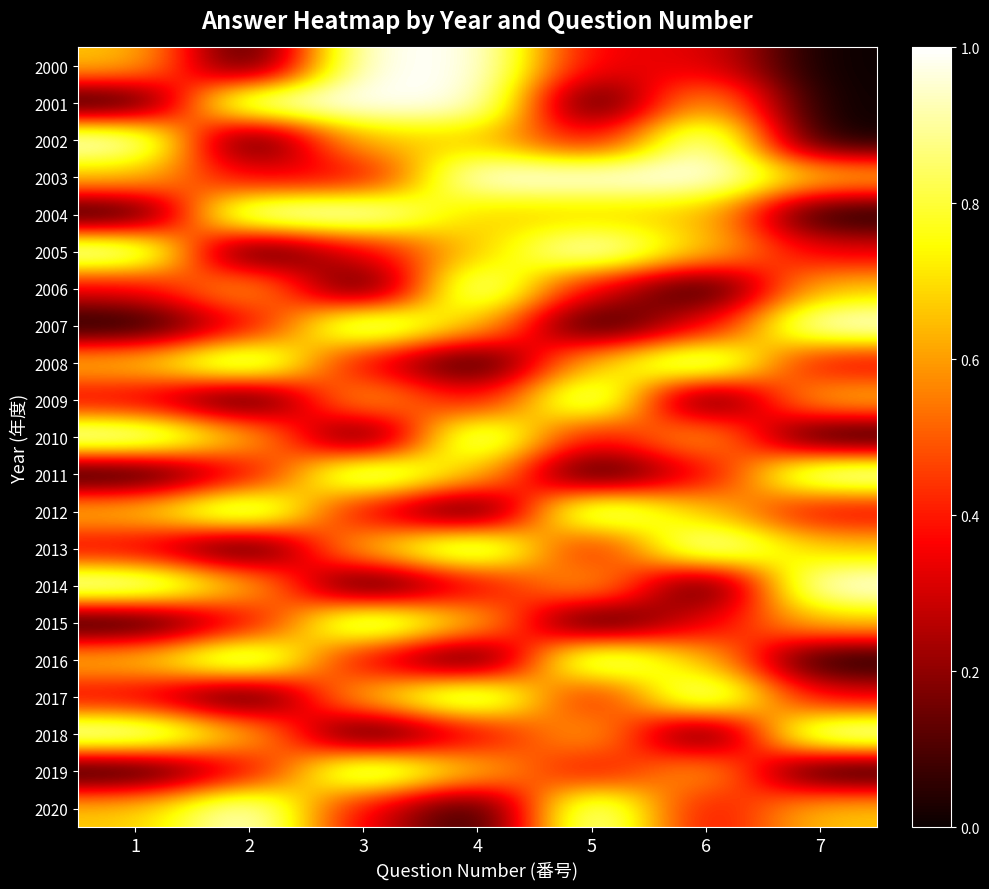

Reading left to right, what are all the values shown in this chart?

2000: 1=0.7	2=0.0	3=1.0	4=1.0	5=0.3	6=0.3	7=0.0
2001: 1=0.0	2=1.0	3=1.0	4=1.0	5=0.0	6=0.7	7=0.0
2002: 1=1.0	2=0.0	3=0.7	4=0.7	5=0.3	6=1.0	7=0.0
2003: 1=0.7	2=0.3	3=0.3	4=1.0	5=1.0	6=1.0	7=0.7
2004: 1=0.0	2=1.0	3=1.0	4=0.7	5=0.7	6=0.7	7=0.0
2005: 1=1.0	2=0.0	3=0.3	4=0.7	5=1.0	6=0.7	7=0.3
2006: 1=0.3	2=0.7	3=0.0	4=1.0	5=0.3	6=0.0	7=0.7
2007: 1=0.0	2=0.3	3=1.0	4=0.7	5=0.0	6=0.3	7=1.0
2008: 1=0.7	2=1.0	3=0.3	4=0.0	5=0.7	6=1.0	7=0.3
2009: 1=0.3	2=0.0	3=0.7	4=0.3	5=1.0	6=0.0	7=0.7
2010: 1=1.0	2=0.7	3=0.0	4=1.0	5=0.3	6=0.7	7=0.0
2011: 1=0.0	2=0.3	3=1.0	4=0.7	5=0.0	6=0.3	7=1.0
2012: 1=0.7	2=1.0	3=0.3	4=0.0	5=1.0	6=0.7	7=0.3
2013: 1=0.3	2=0.0	3=0.7	4=1.0	5=0.3	6=1.0	7=0.7
2014: 1=1.0	2=0.7	3=0.0	4=0.3	5=0.7	6=0.0	7=1.0
2015: 1=0.0	2=0.3	3=1.0	4=0.7	5=0.0	6=0.3	7=0.7
2016: 1=0.7	2=1.0	3=0.3	4=0.0	5=1.0	6=0.7	7=0.0
2017: 1=0.3	2=0.0	3=0.7	4=1.0	5=0.3	6=1.0	7=0.3
2018: 1=1.0	2=0.7	3=0.0	4=0.3	5=0.7	6=0.0	7=1.0
2019: 1=0.0	2=0.3	3=1.0	4=0.7	5=0.3	6=0.7	7=0.0
2020: 1=0.7	2=1.0	3=0.3	4=0.0	5=1.0	6=0.3	7=0.7